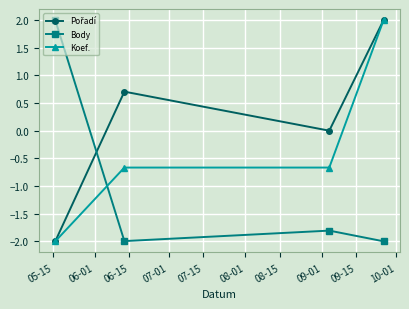

True or false: Koef. has more than 1 points higher than both neighbors.

False